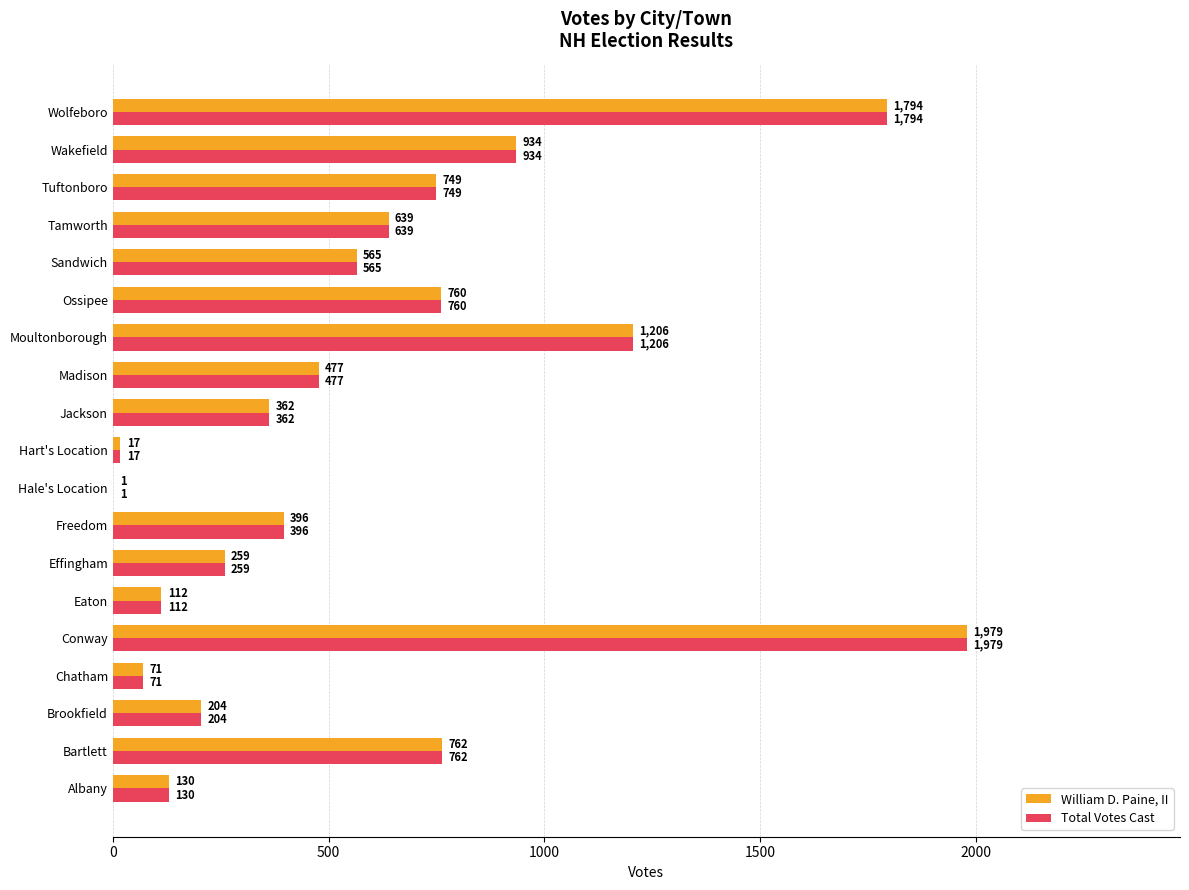

What is the sum of all William D. Paine, II values?

11417